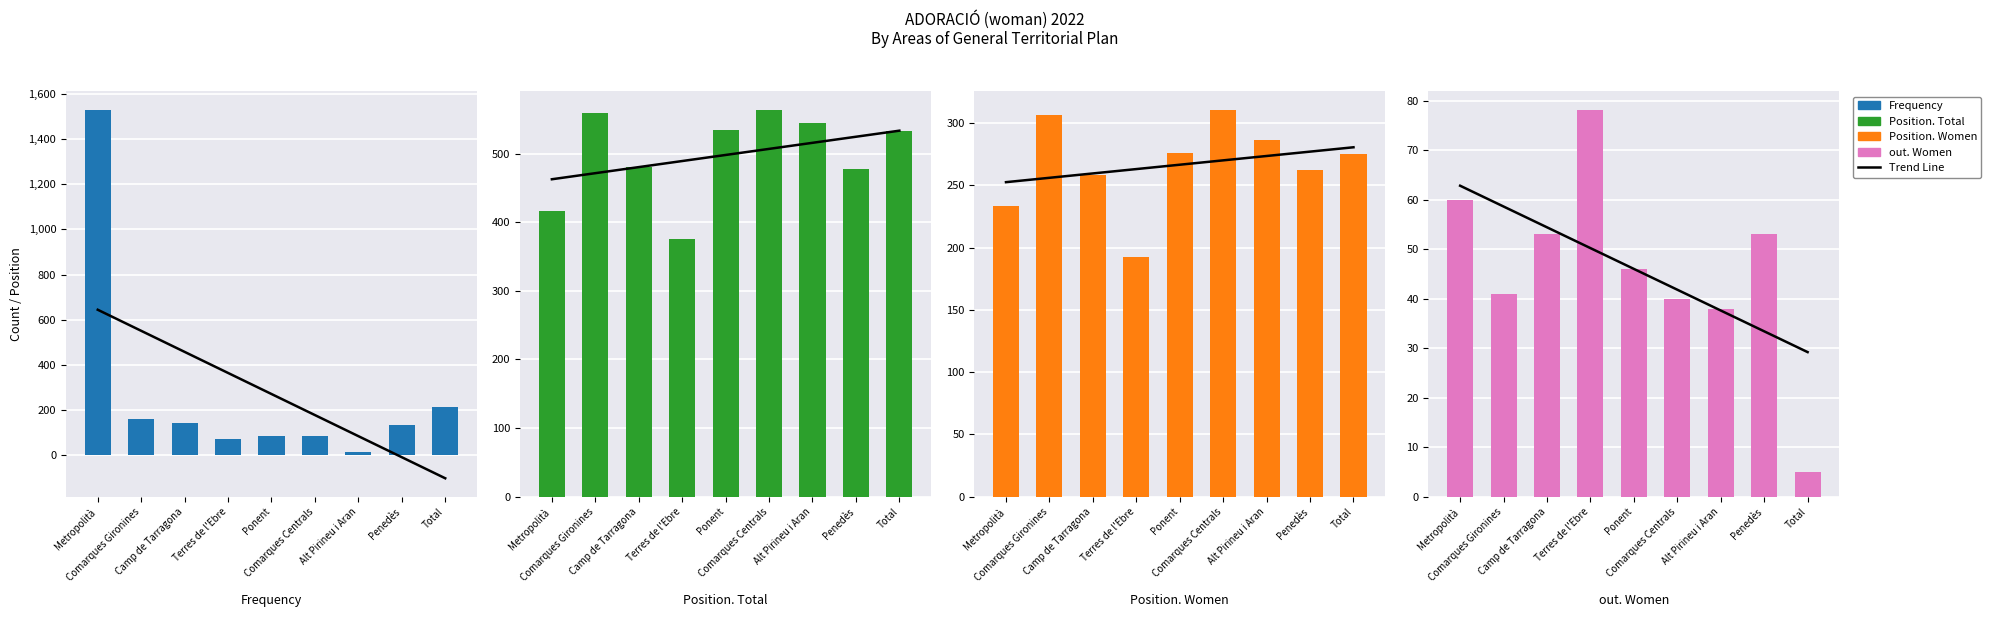

What is the average value of the out. Women series?

46.0